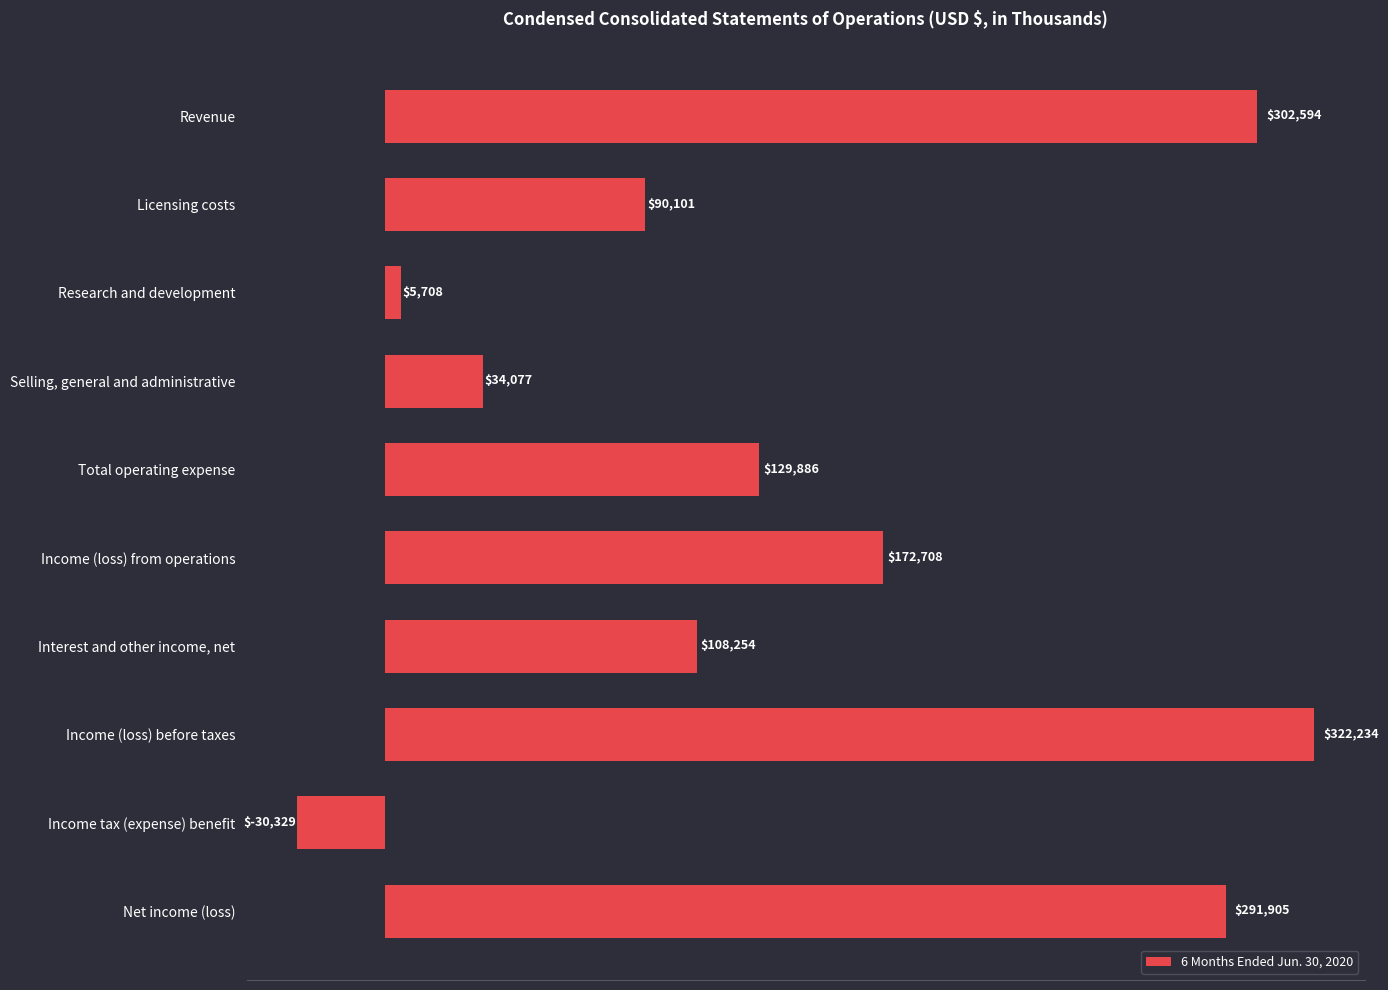

Does the chart contain any negative values?

Yes